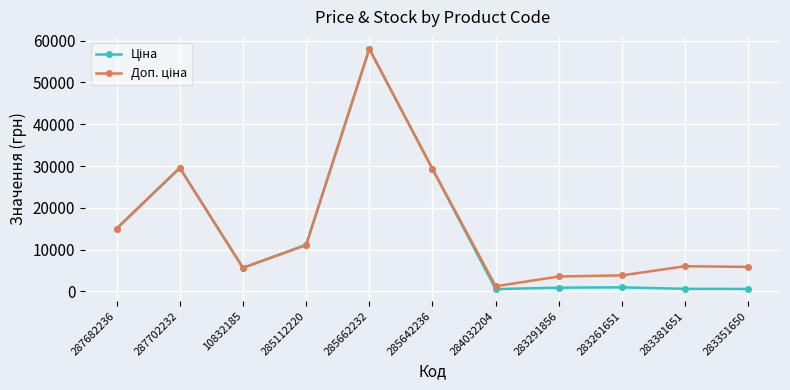

How many lines are shown in the chart?

2